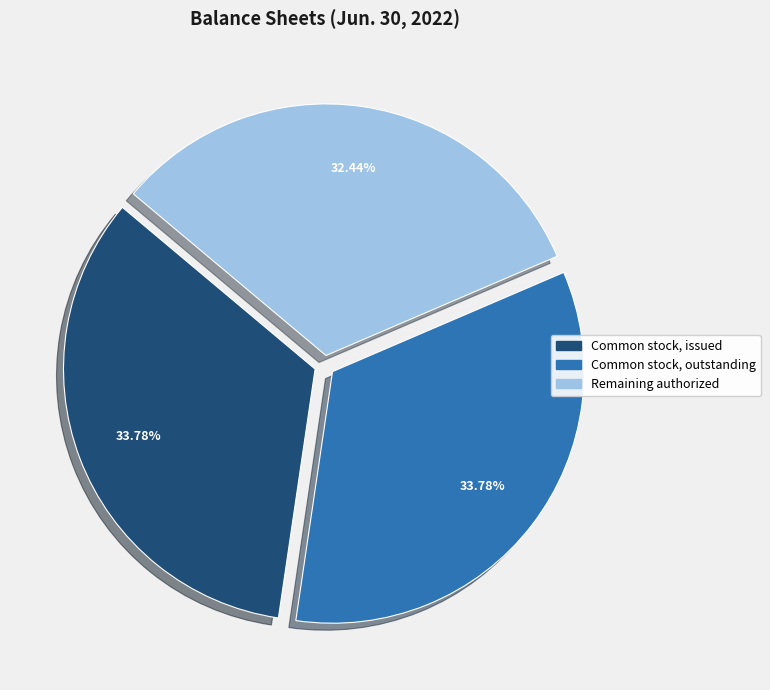

What is the ratio of the value at Remaining authorized to the value at Common stock, outstanding?

1.0